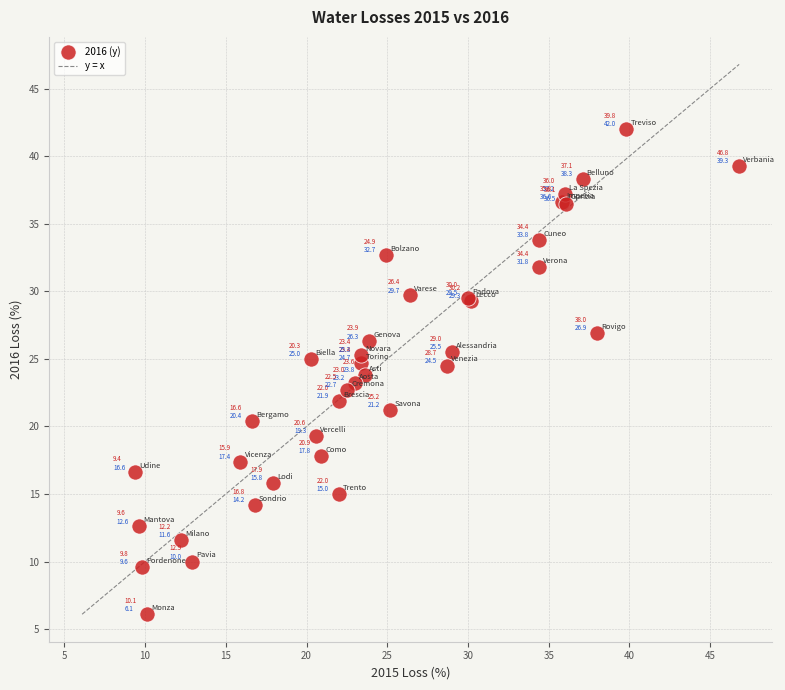

What Y value in the scatter plot is closest to 24?

23.8